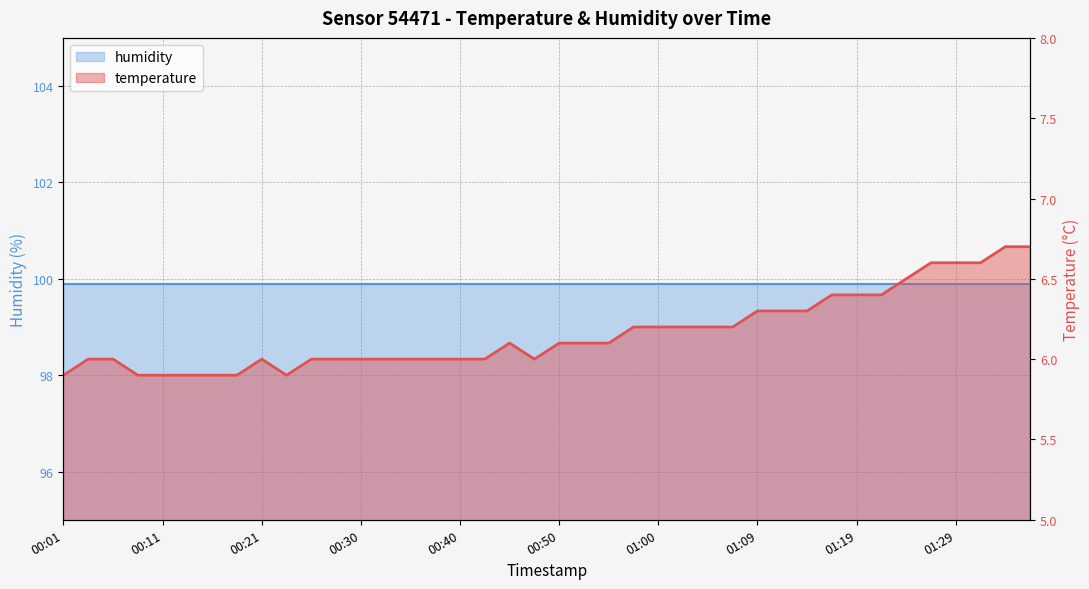

True or false: the data shows 10.4 at 00:01.

False